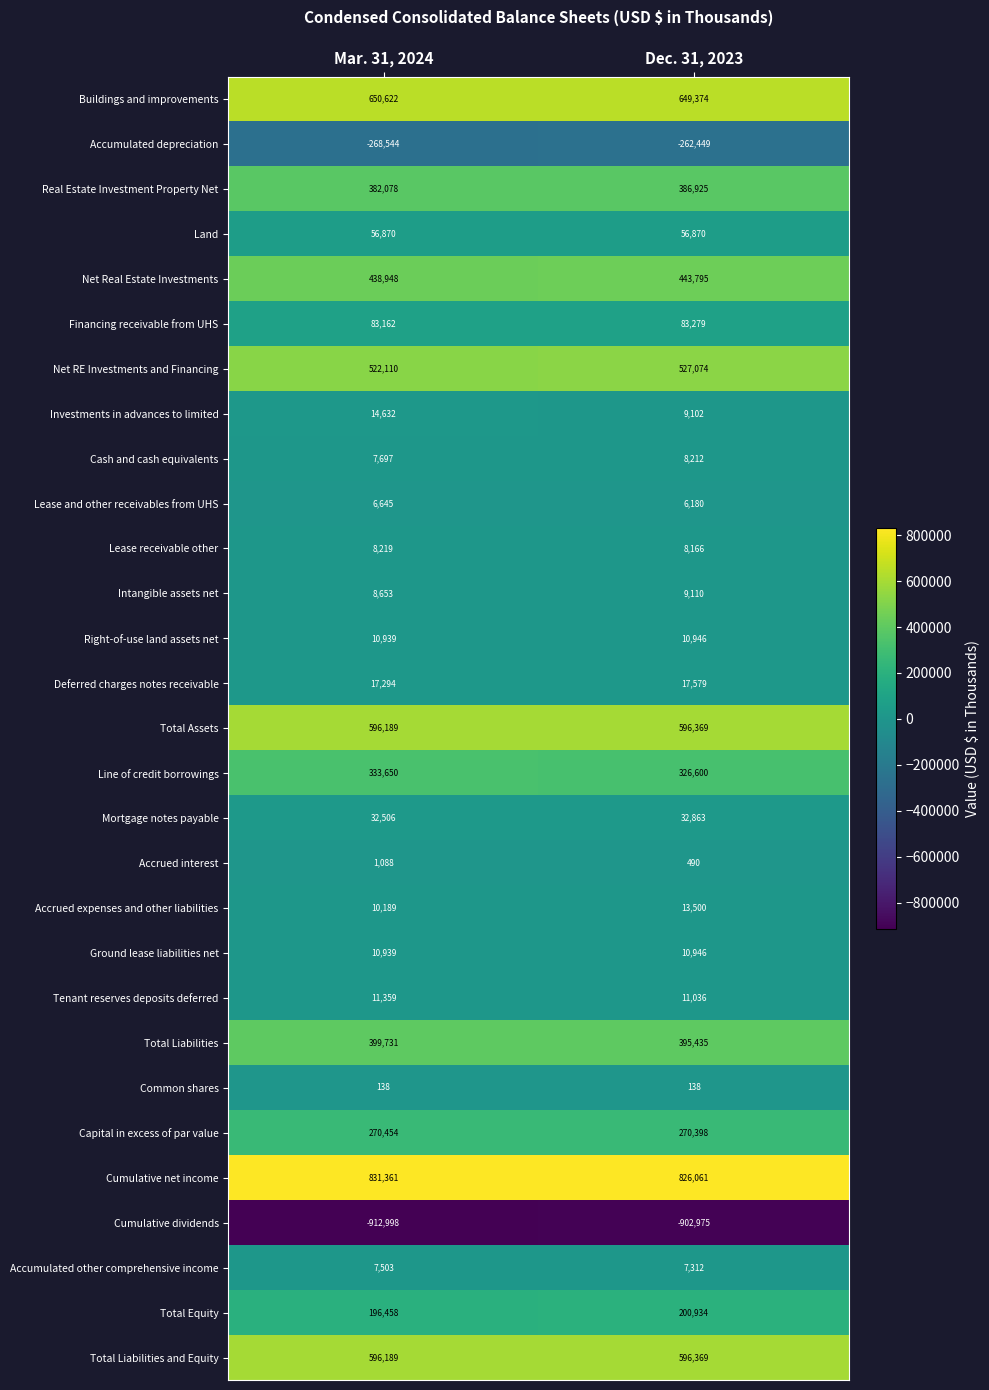

Read the Financing receivable from UHS value at Mar. 31, 2024.

83162